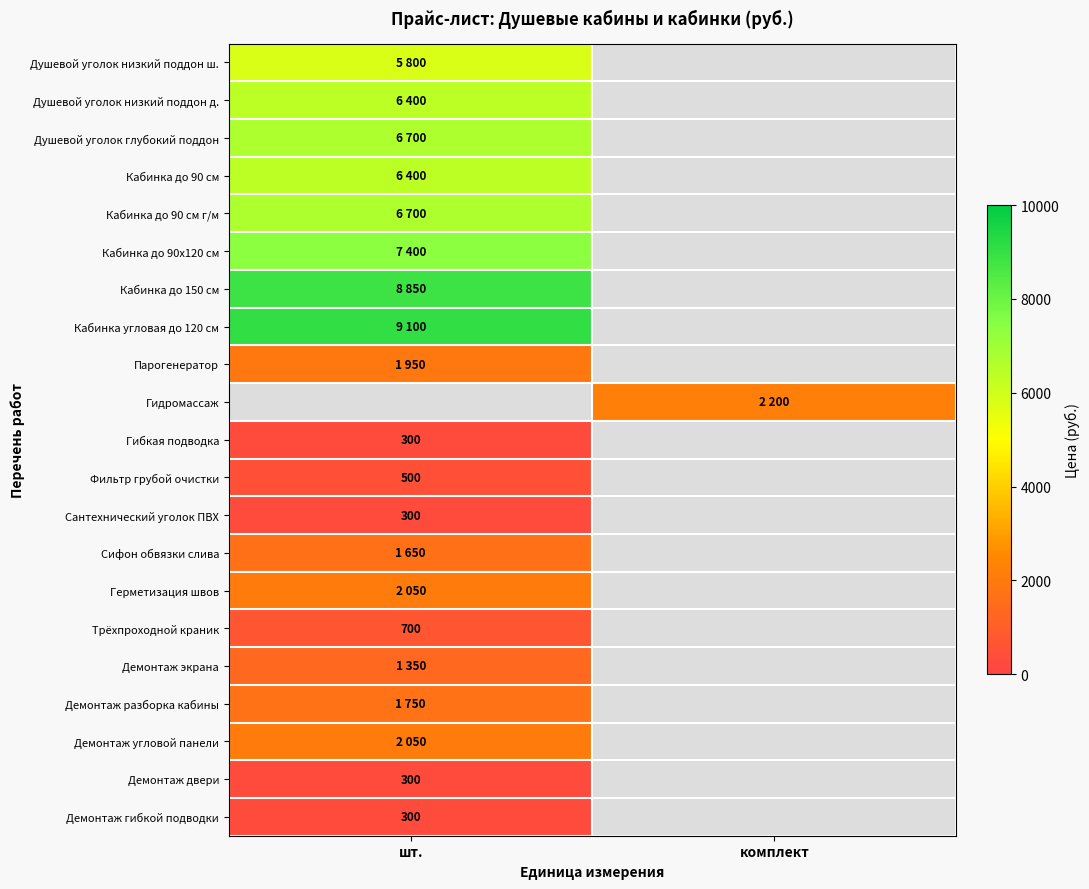

The value of Сантехнический уголок ПВХ at шт. is 113. True or false?

False